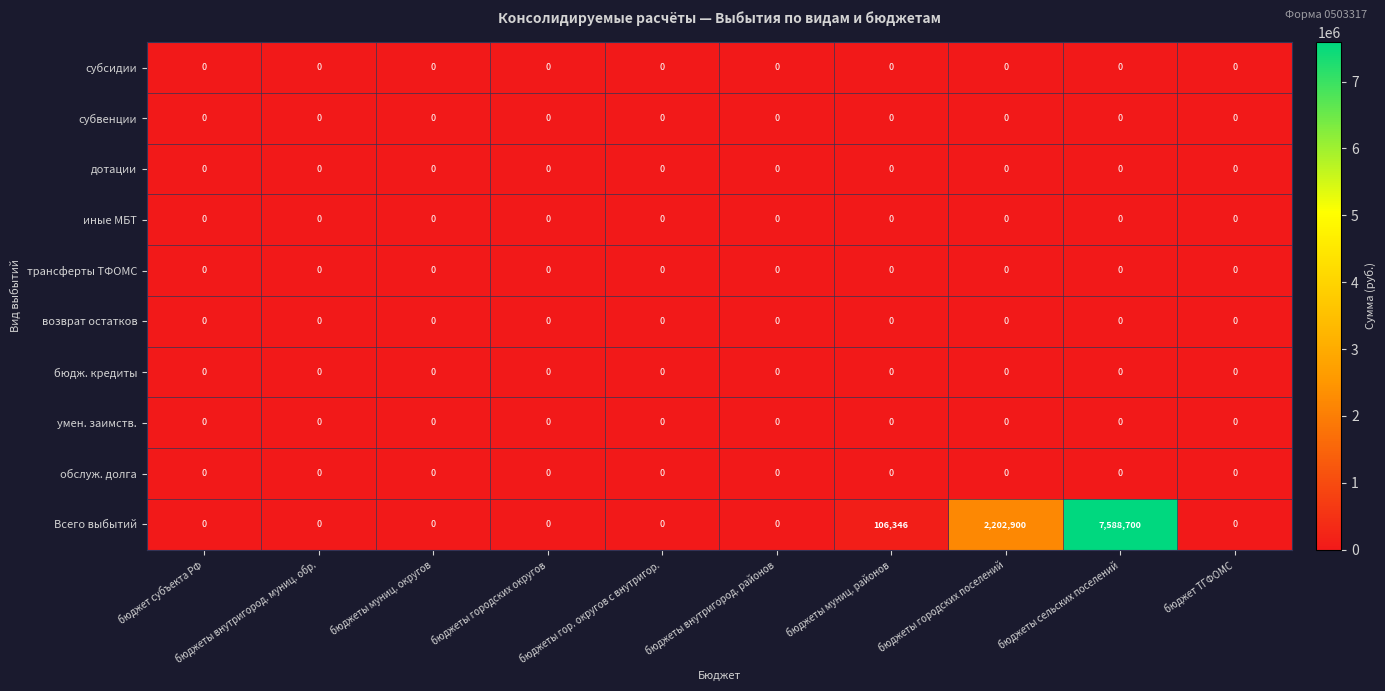

Which series has the largest total across all categories?

Всего выбытий